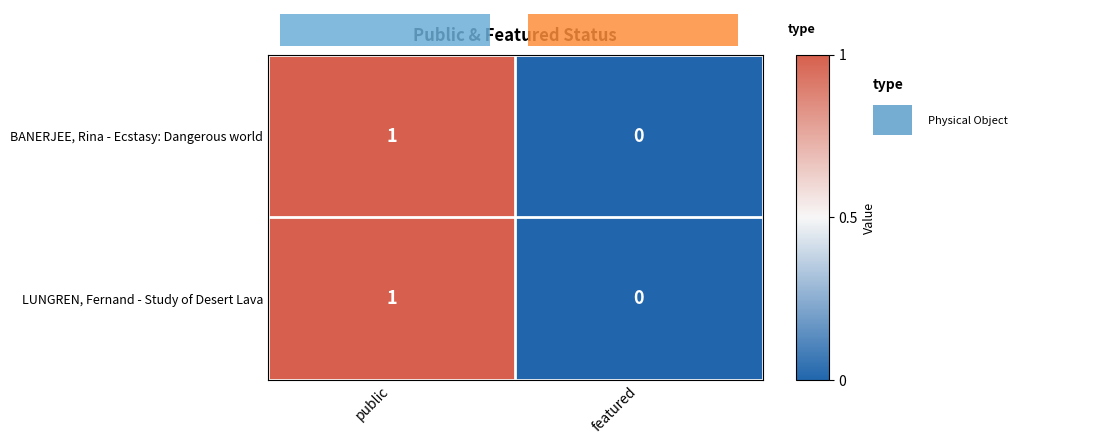

At which label is BANERJEE, Rina - Ecstasy: Dangerous world closest to 0?

featured